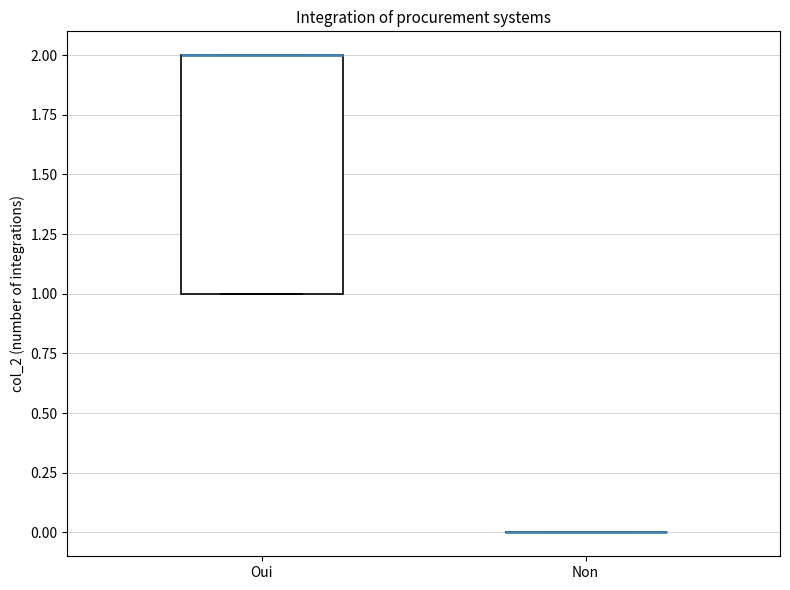

Reading left to right, read every box against the y-axis: the position of its median line, the range the box covers, and the ends of its whiskers. The values are not printed on the chart, so give them approximately, as read against the axis.

Oui: median 2 (drawn on the box's upper edge), box 1 to 2, whiskers 1 to 2
Non: box collapsed to a line at 0, whiskers 0 to 0